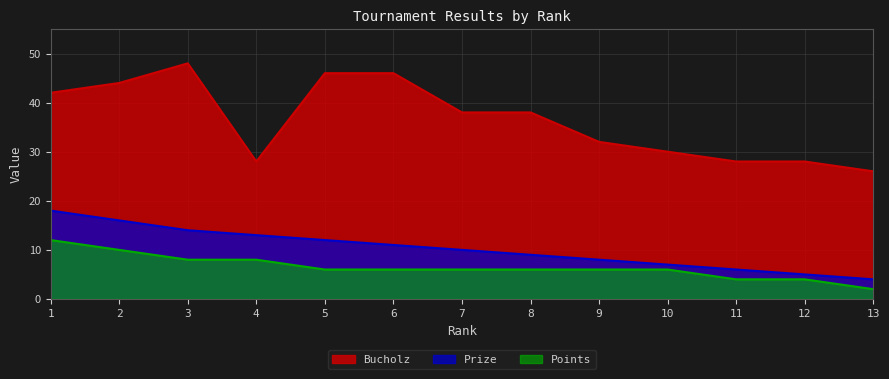

The value of Points at 9 is 6. True or false?

True